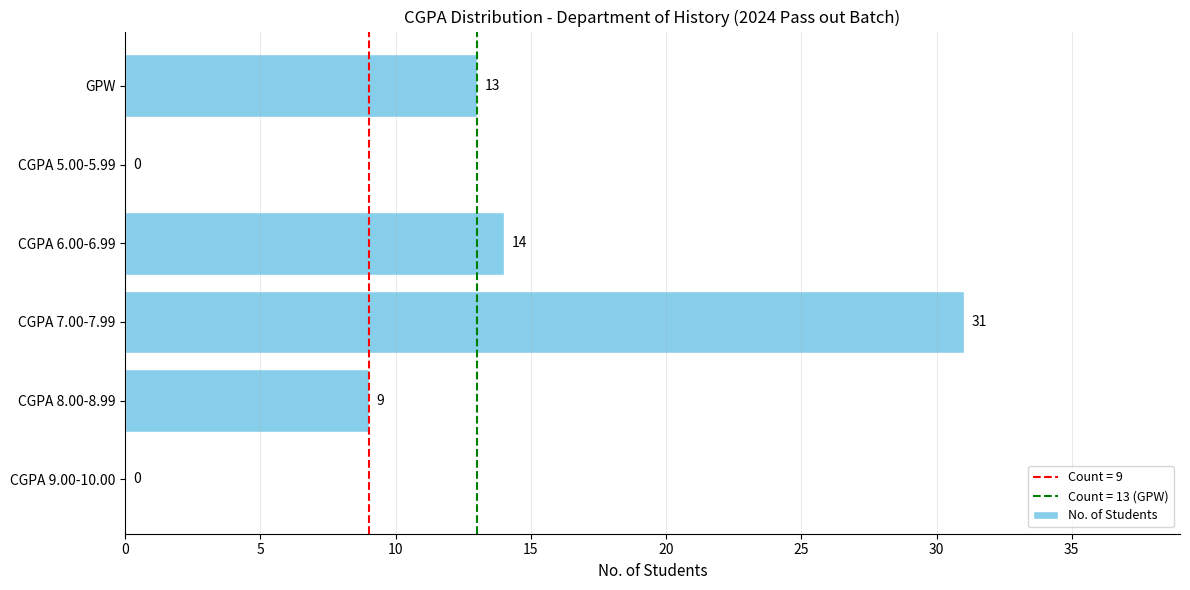

The chart shows a value of 17 at CGPA 7.00-7.99. True or false?

False